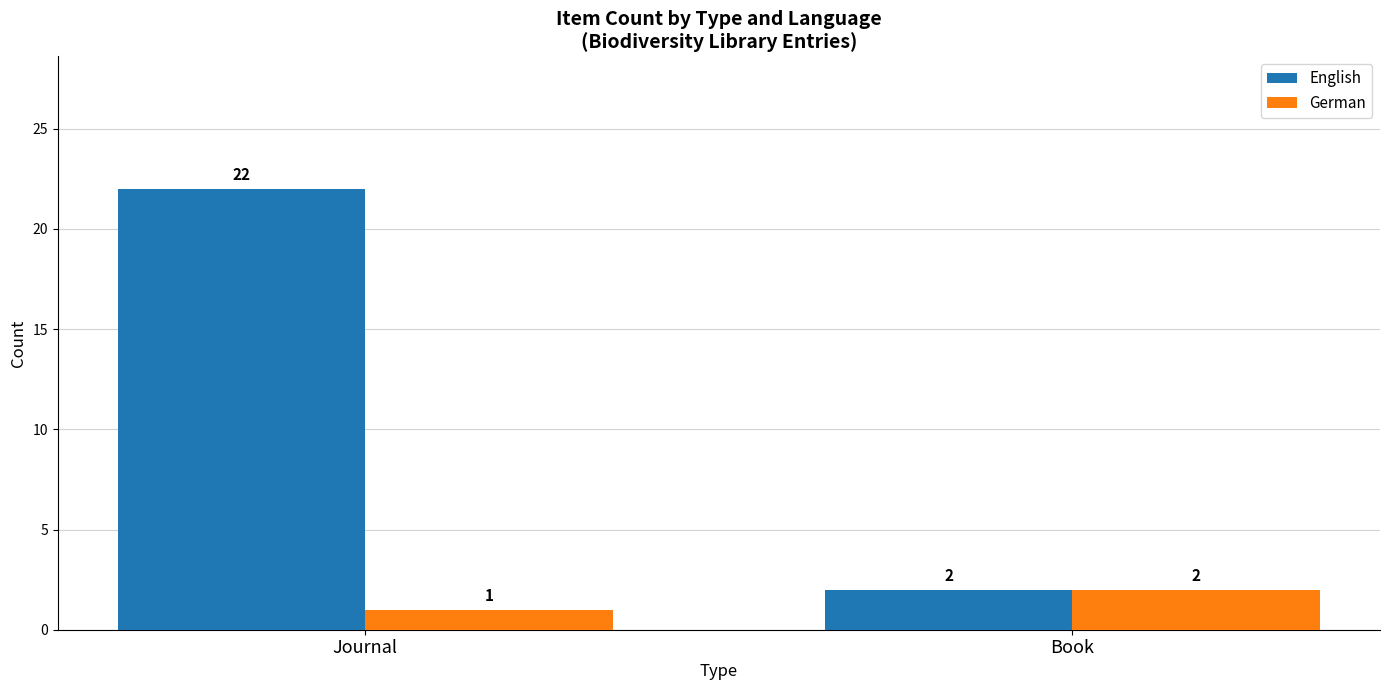

How many values in the German series are below 2?

1